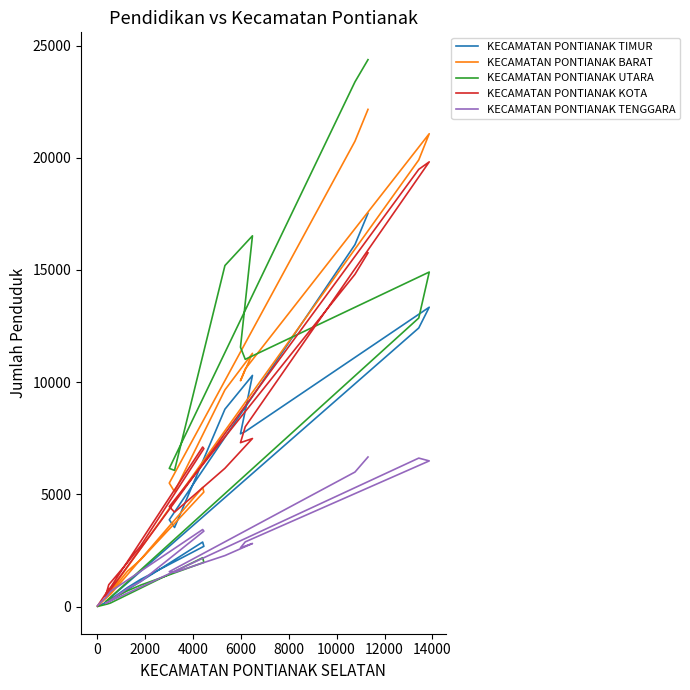

What is the greatest value displayed?

24370